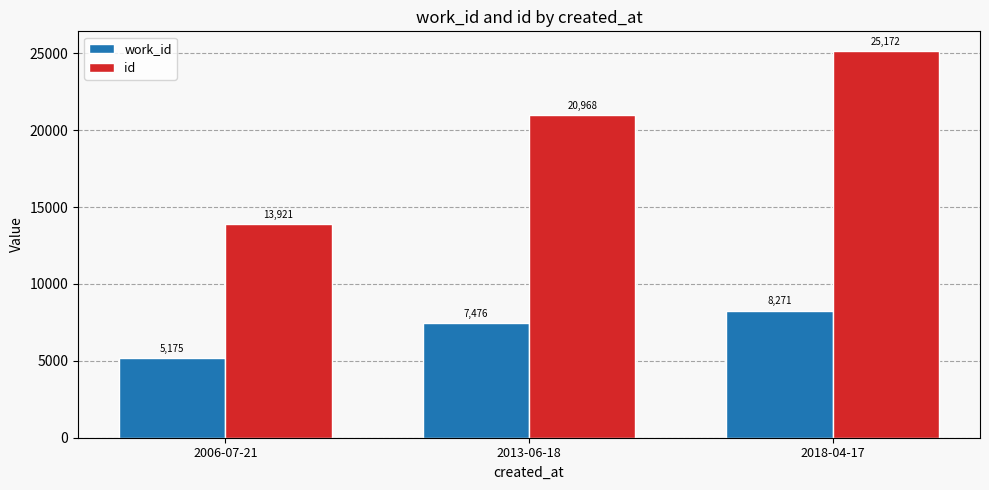

What is the minimum value for id?

13921